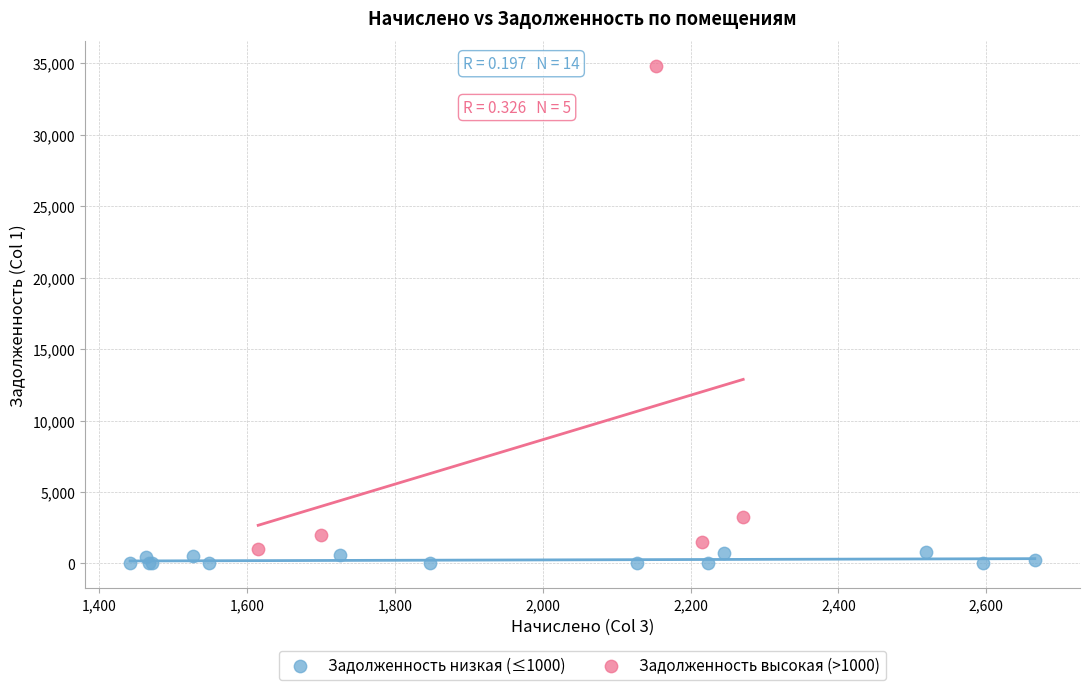

Which series contains the highest Y value?

Задолженность высокая (>1000)